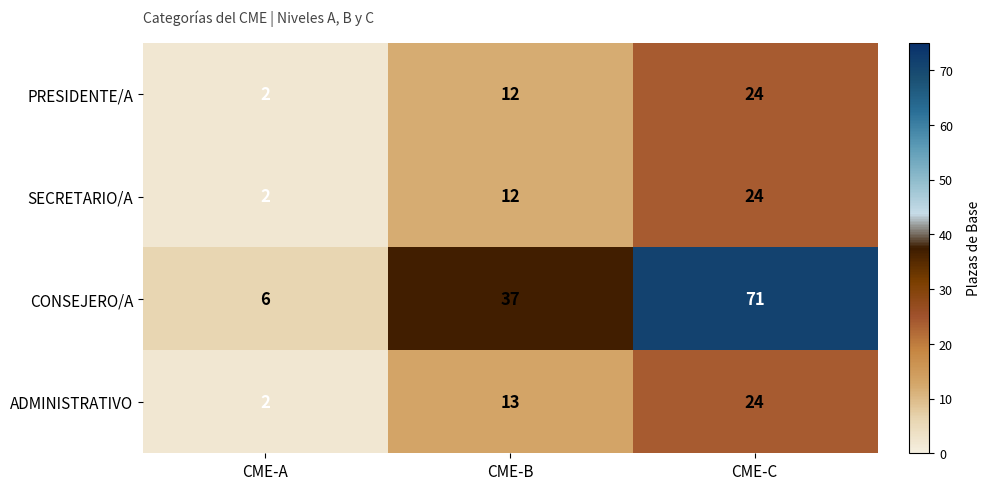

True or false: SECRETARIO/A has a value of 17 at CME-B.

False